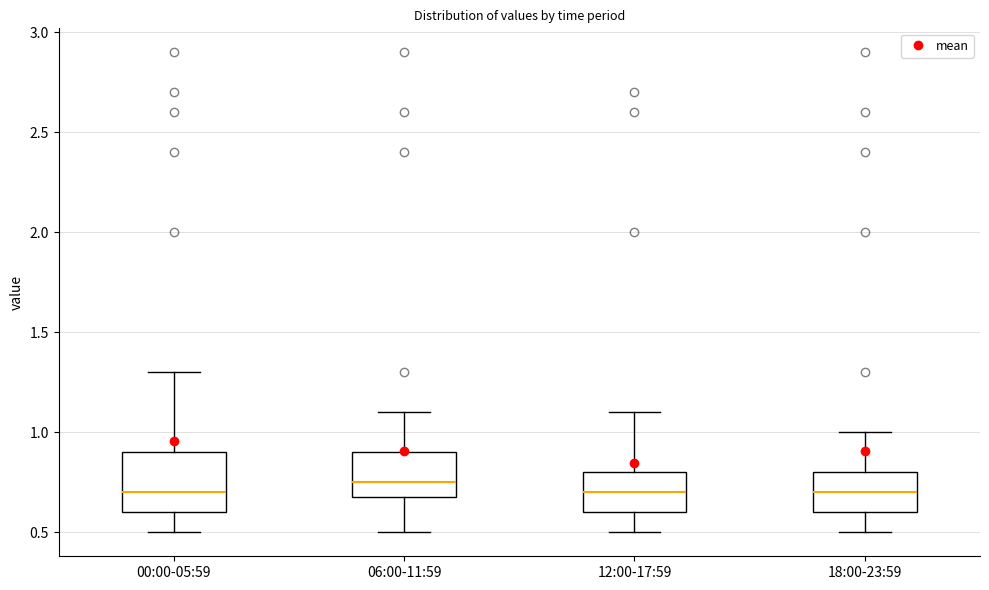

Which box is the tallest, from its lower edge to its upper edge?

00:00-05:59